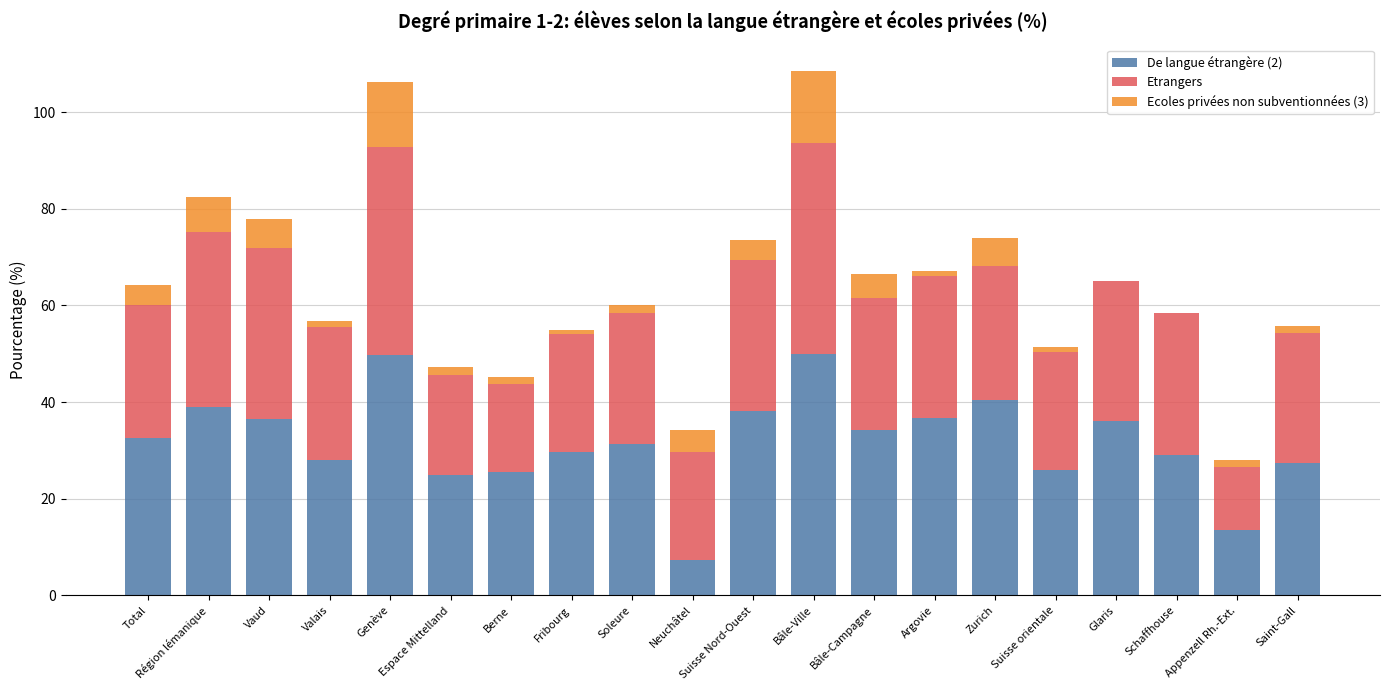

What is the sum of all De langue étrangère (2) values?

636.3